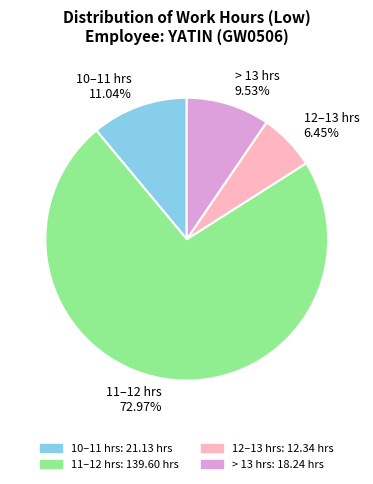

Is there any slice that represents more than half of the pie?

Yes